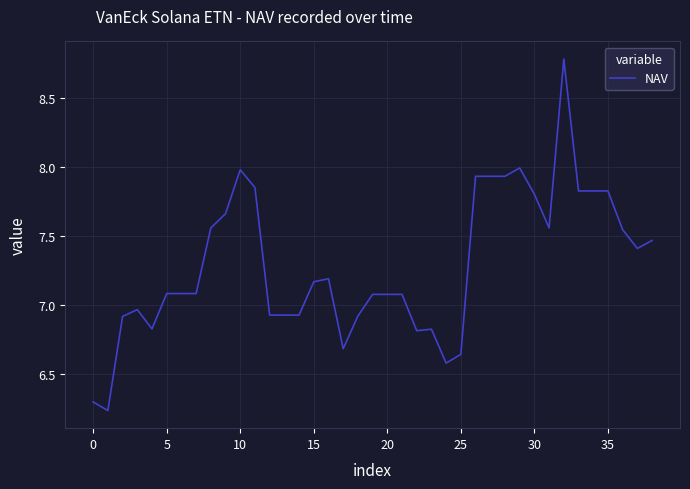

What is the difference between the maximum and minimum values?

2.5